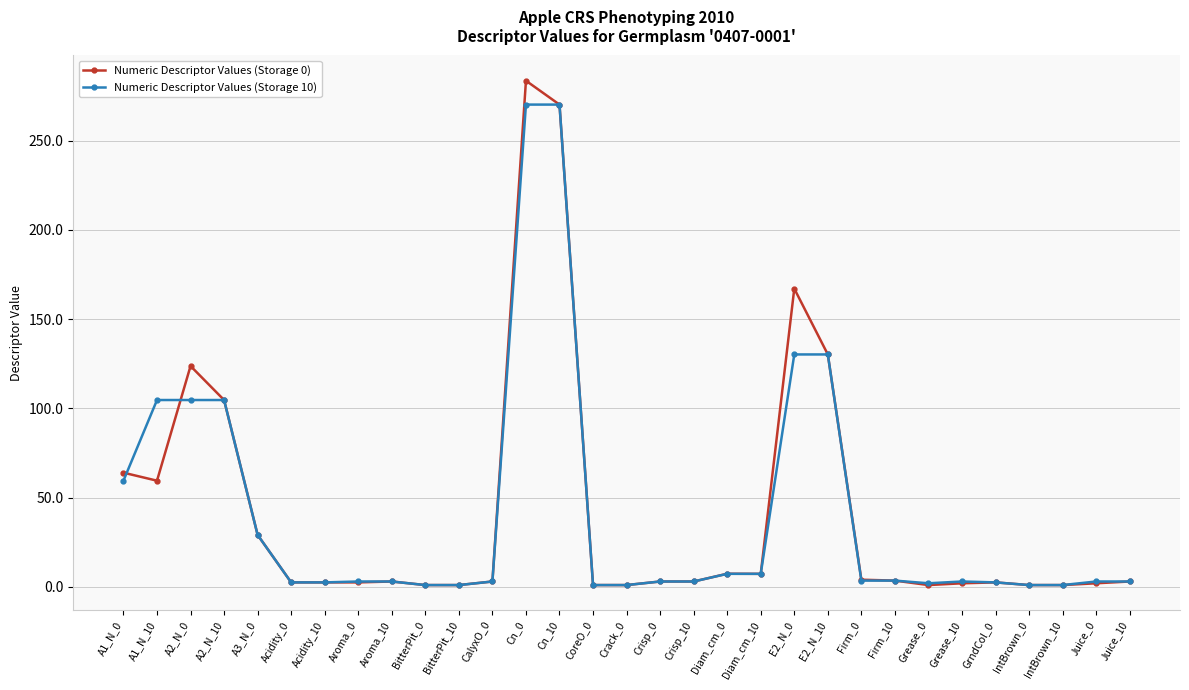

Where is the first local minimum for Numeric Descriptor Values (Storage 0)?

A1_N_10